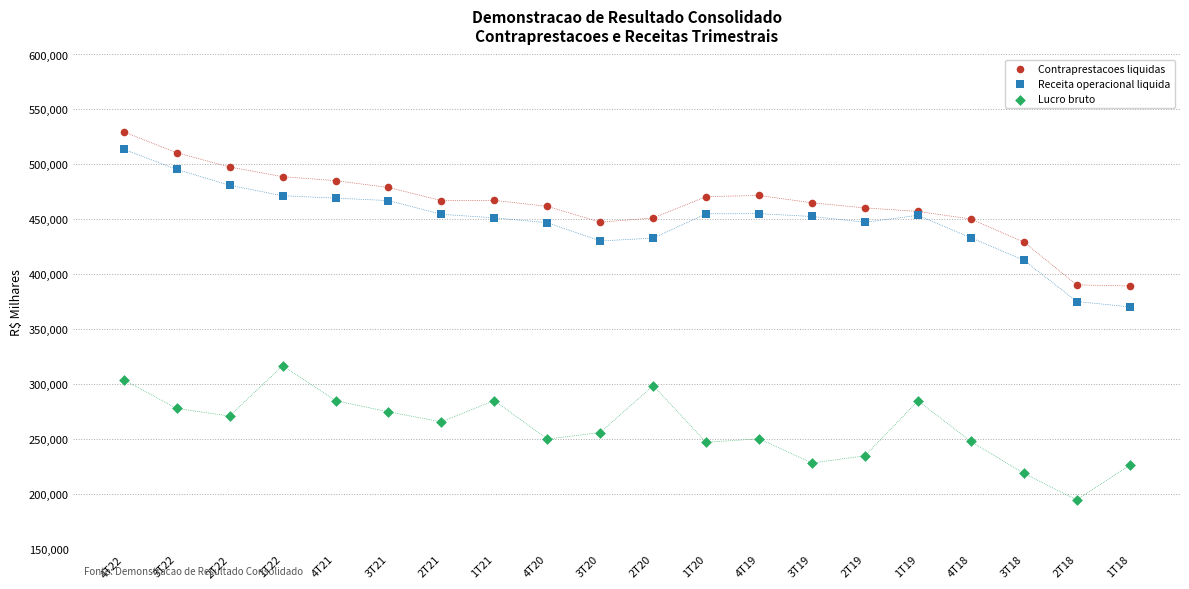

Across all series, what Y value is closest to 362216?

370389